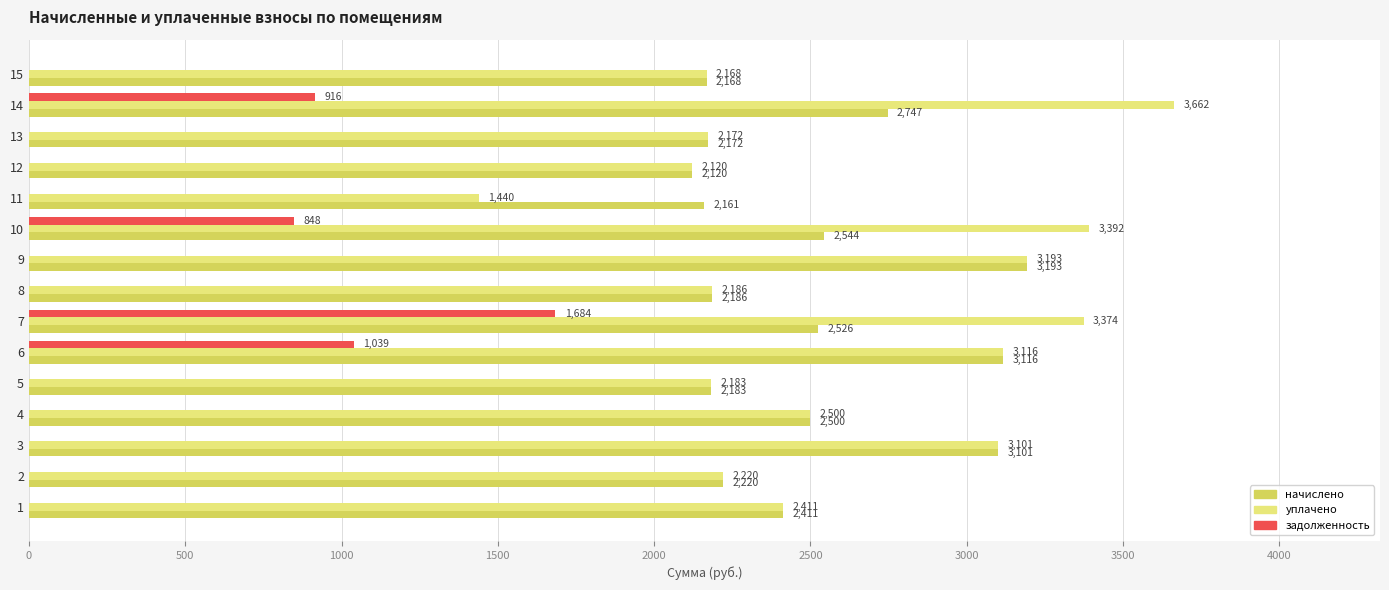

Which category has the highest value in the задолженность series?

7